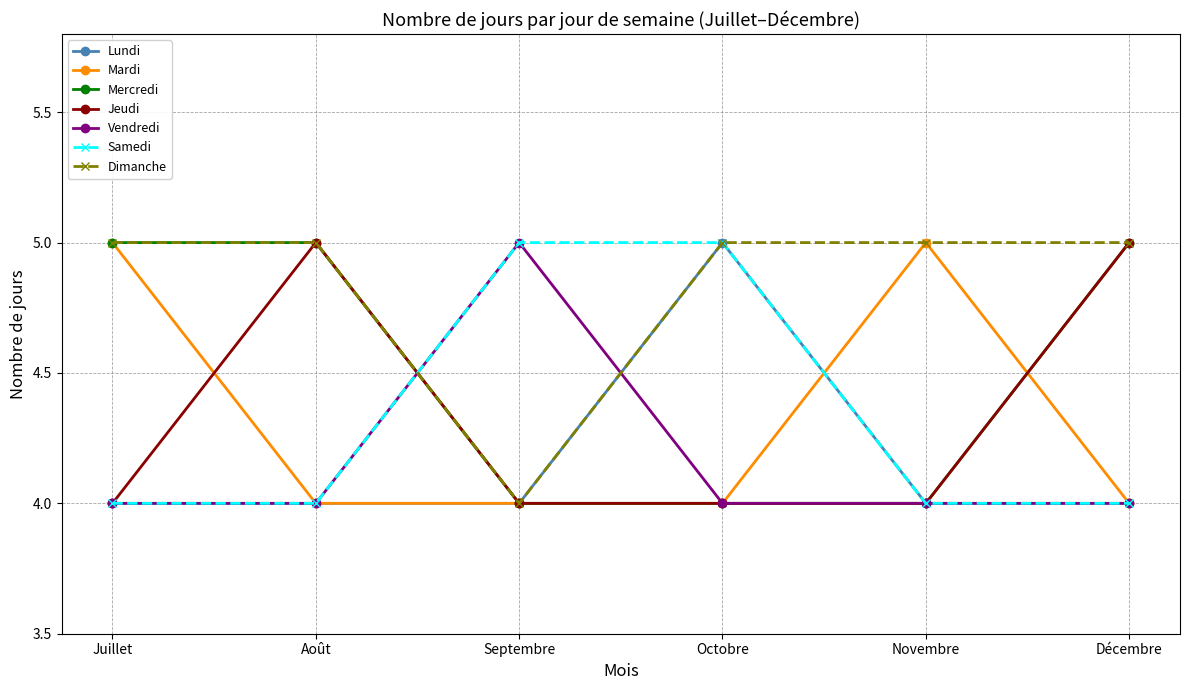

What is the label of the 2nd point from the left?

Août